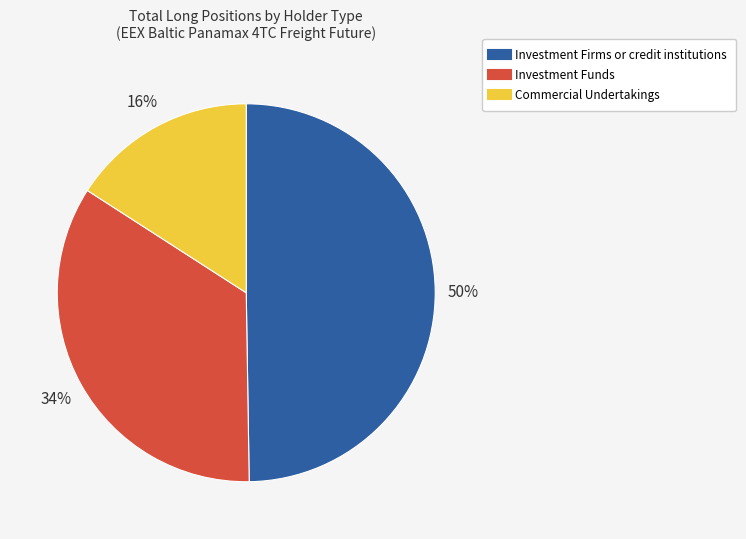

Is it true that Investment Firms or credit institutions is 50% of the pie?

True